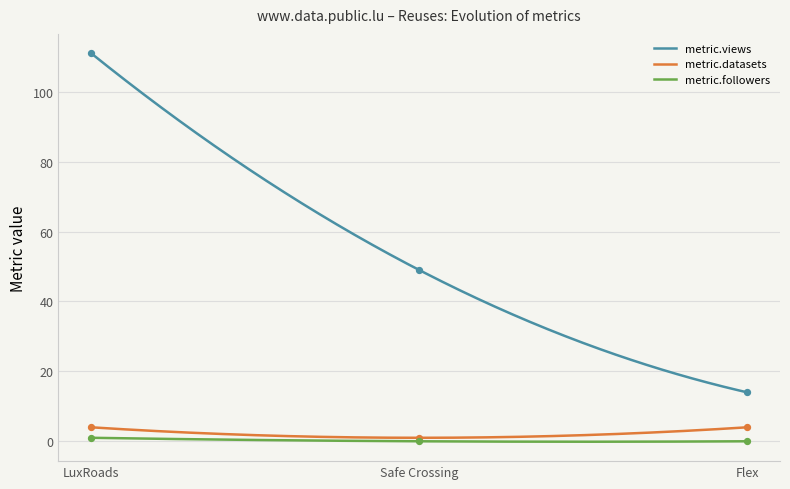

True or false: metric.views and metric.datasets intersect in this chart.

False